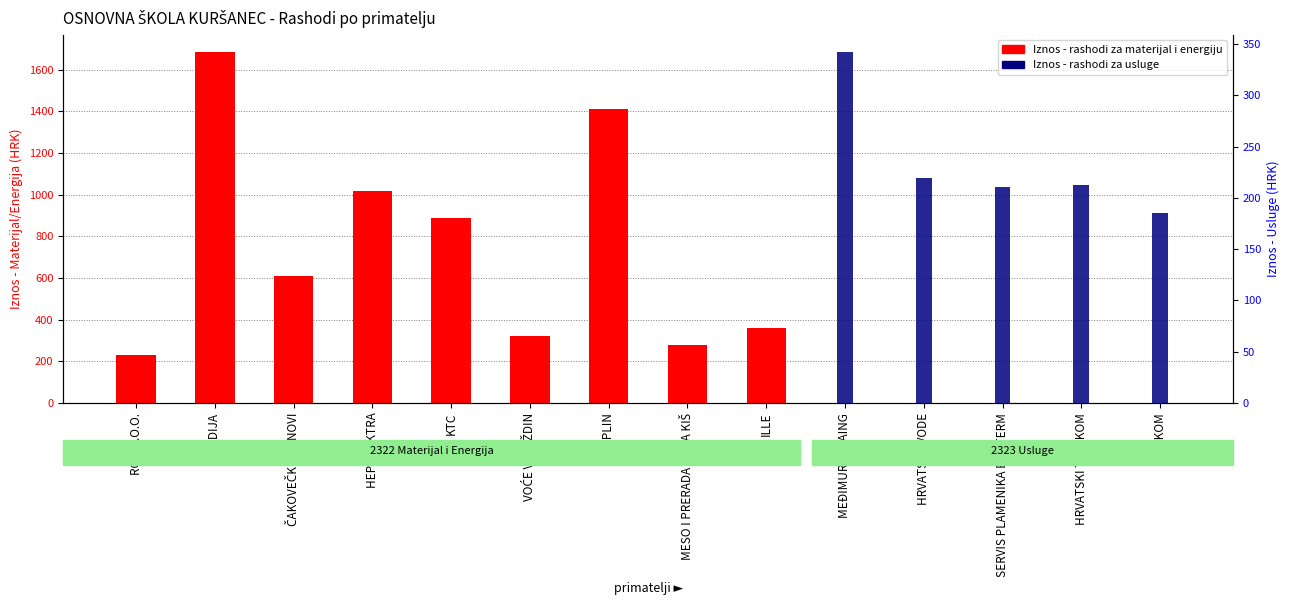

Which has a higher value, ILLE or KTC?

KTC